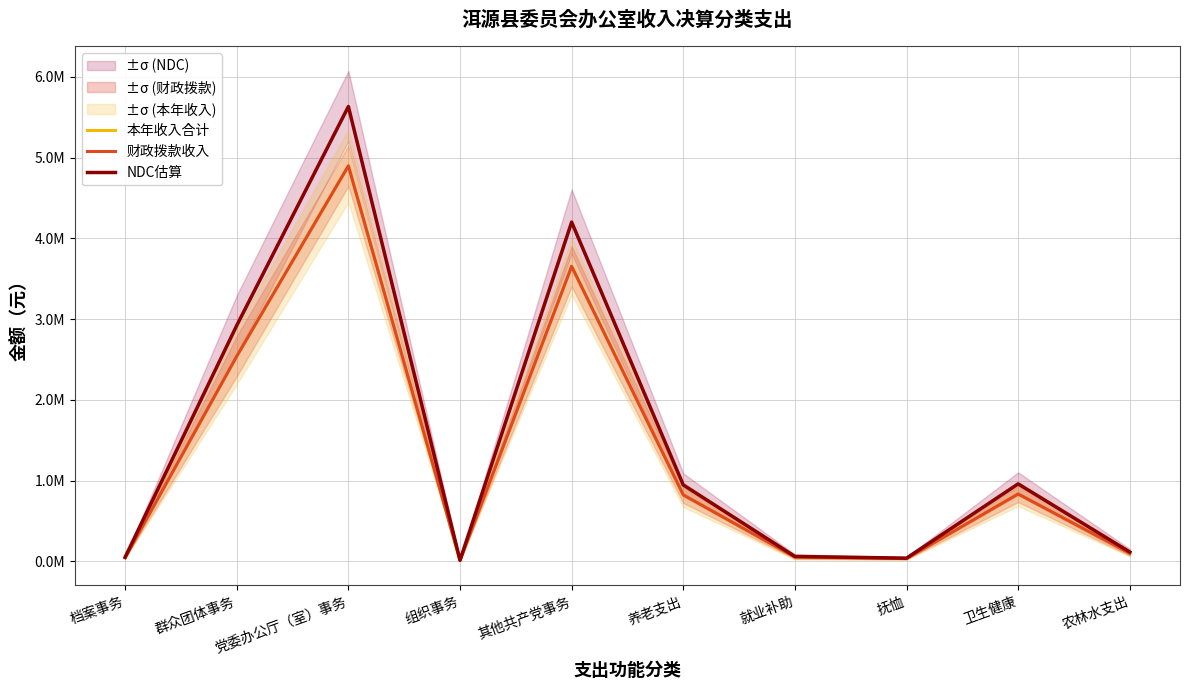

At which label does 本年收入合计 first exceed 821932?

群众团体事务